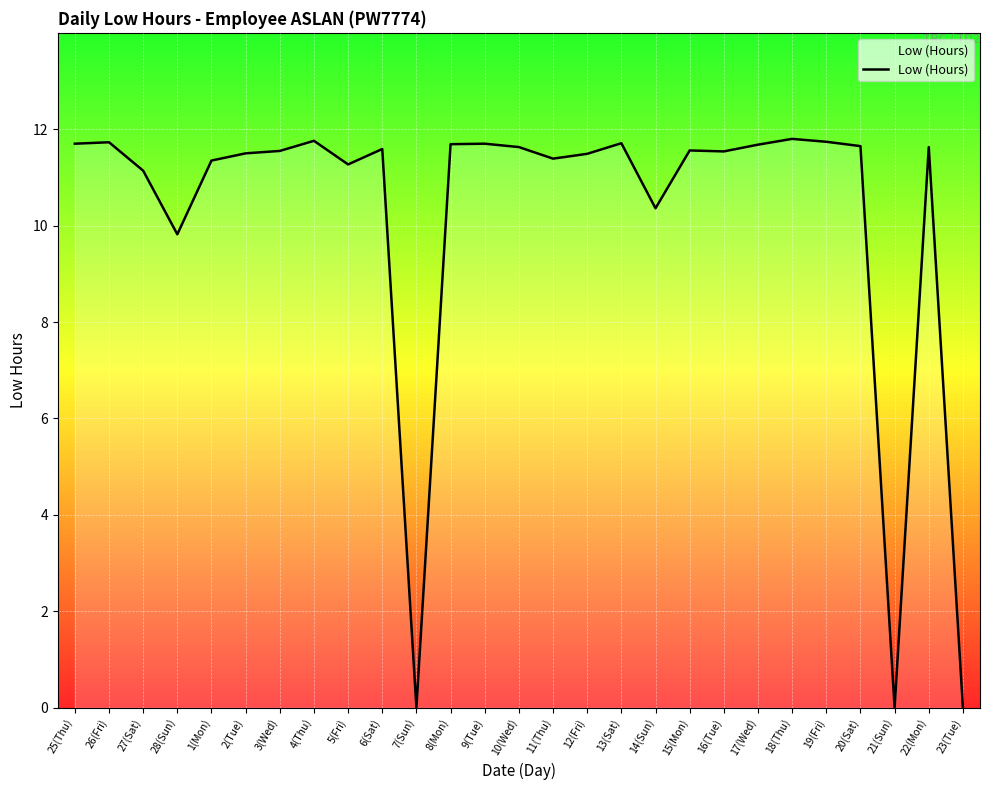

Which has a higher value, 16(Tue) or 27(Sat)?

16(Tue)